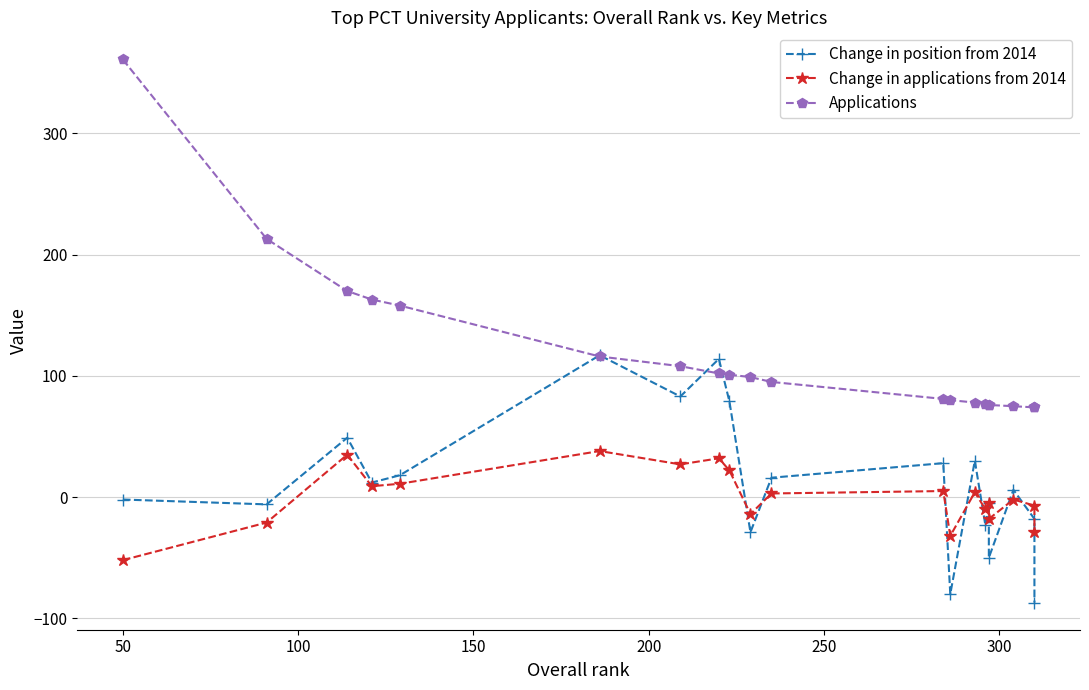

True or false: Change in applications from 2014 and Applications intersect in this chart.

False